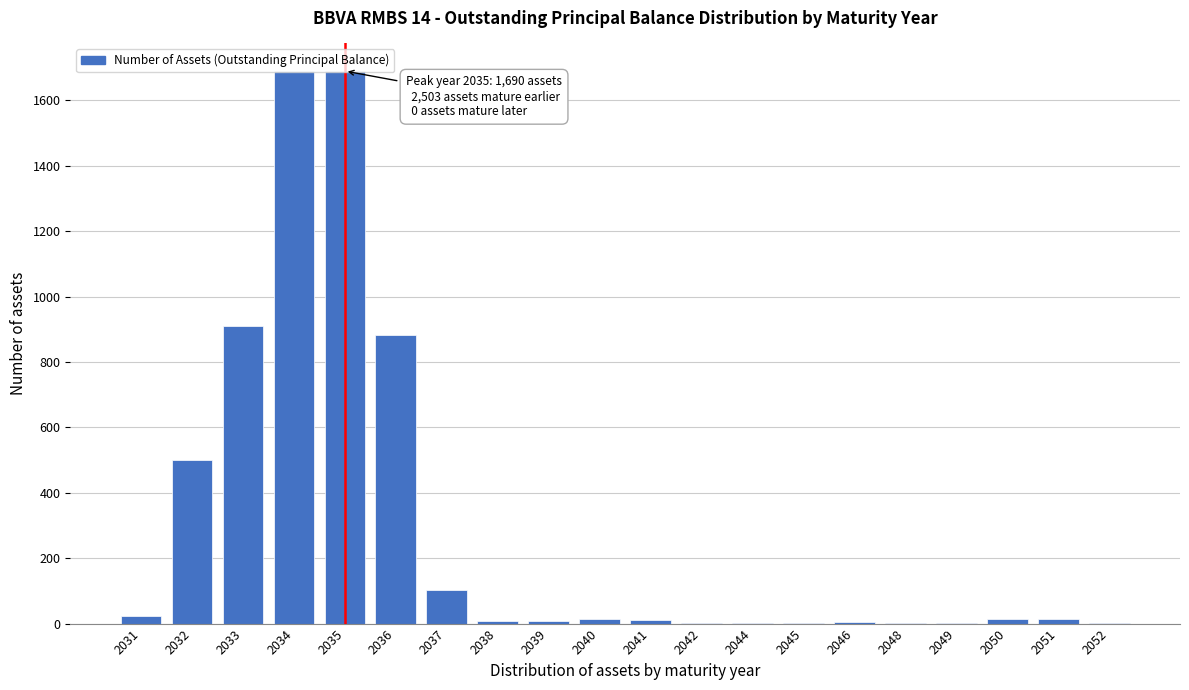

Is it true that the value at 2035 is 2532?

False